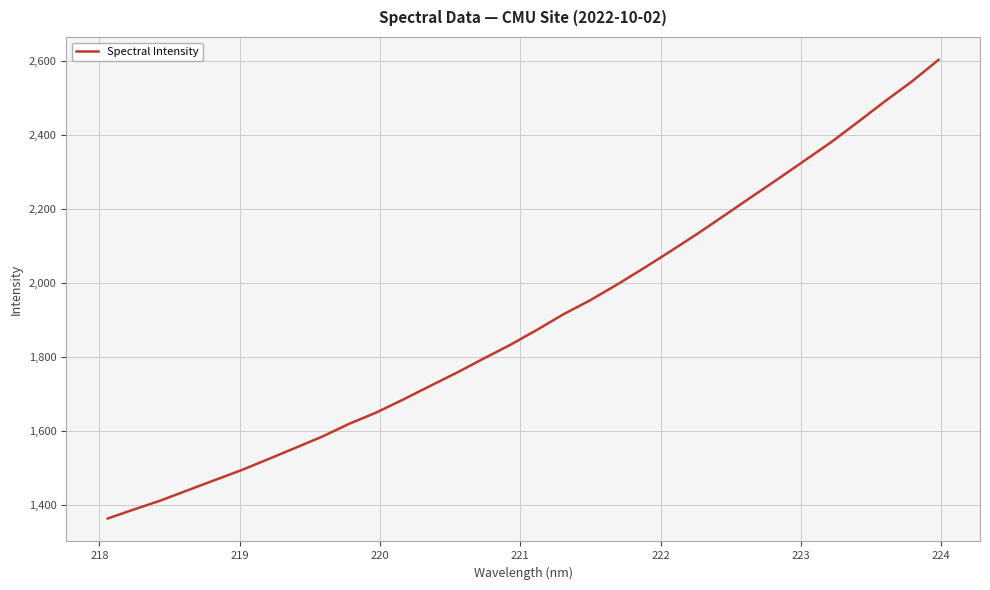

What is the difference between the maximum and minimum values?

1237.8